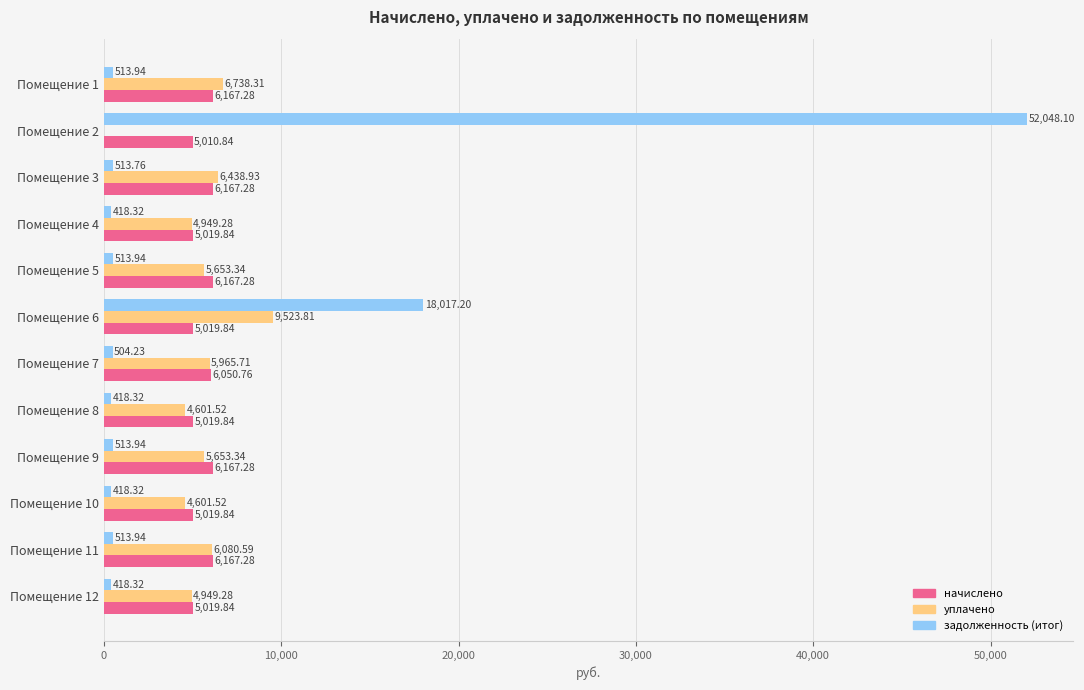

Between Помещение 6 and Помещение 7, which series saw the biggest shift?

задолженность (итог)